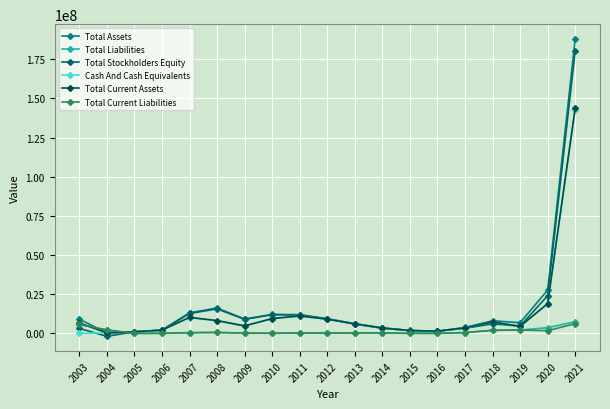

Which series has the largest range (max minus min)?

Total Assets